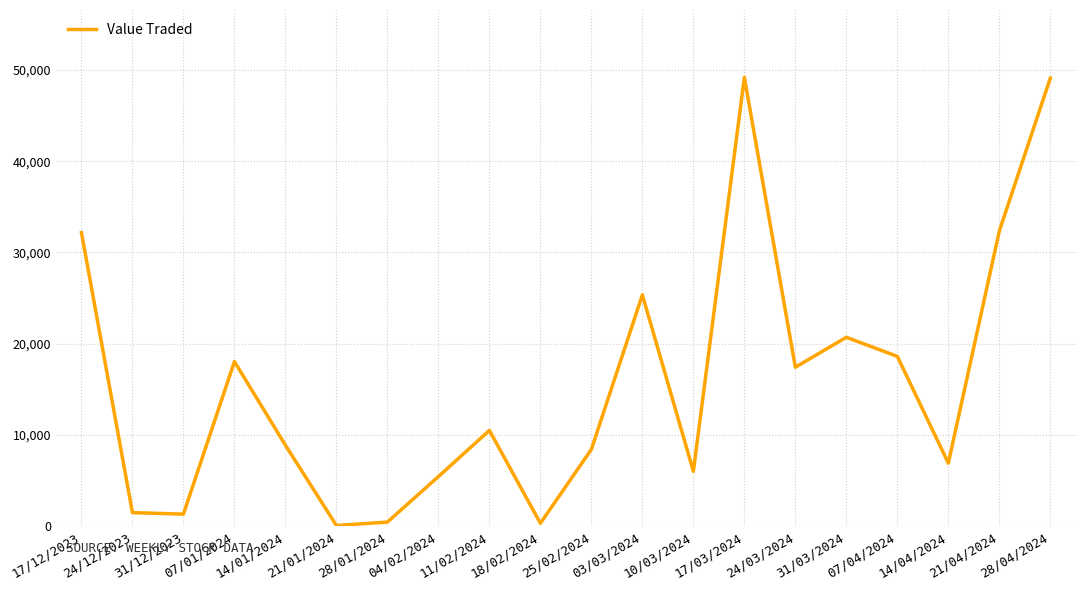

True or false: the data shows 6027 at 10/03/2024.

True